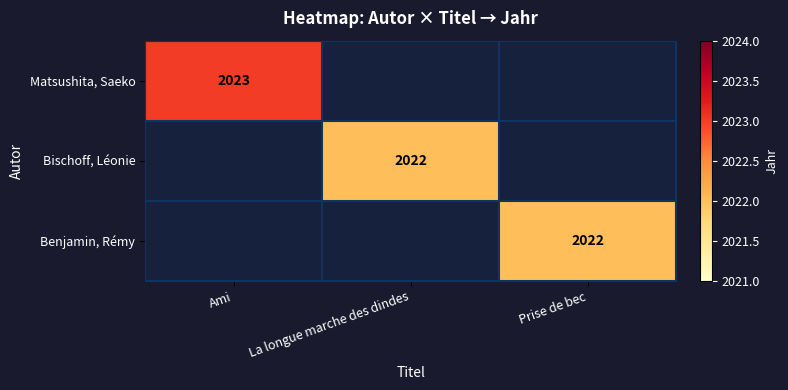

Between Prise de bec and La longue marche des dindes, which is larger?

La longue marche des dindes